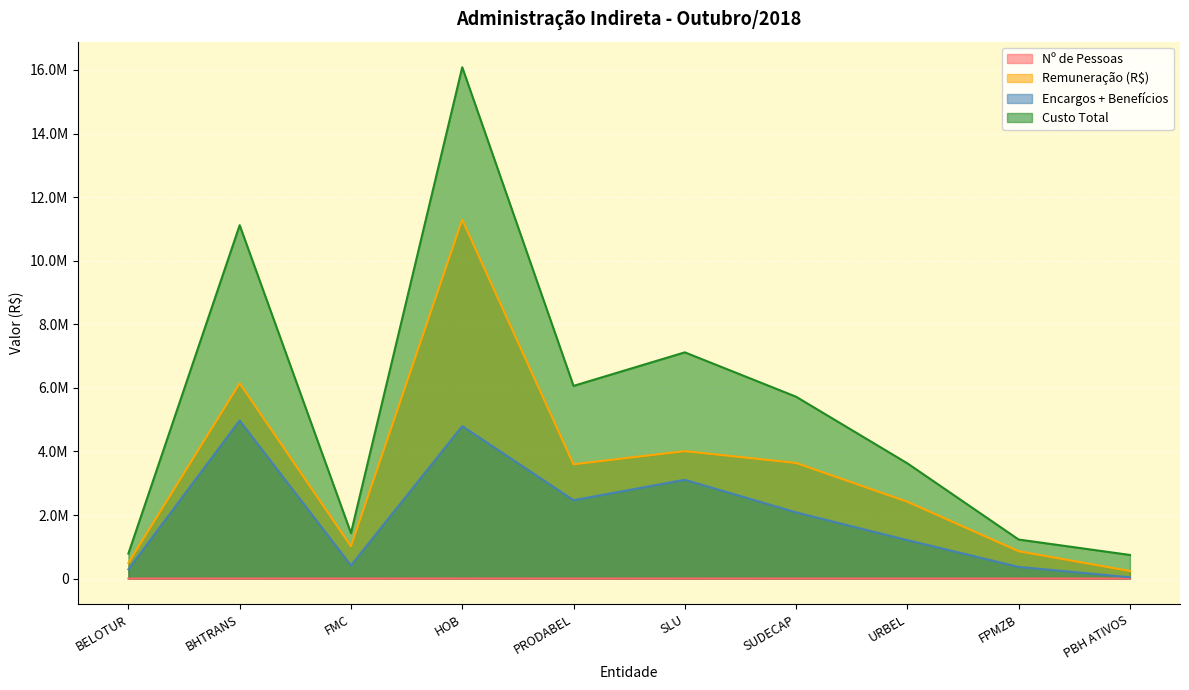

How many lines are shown in the chart?

4